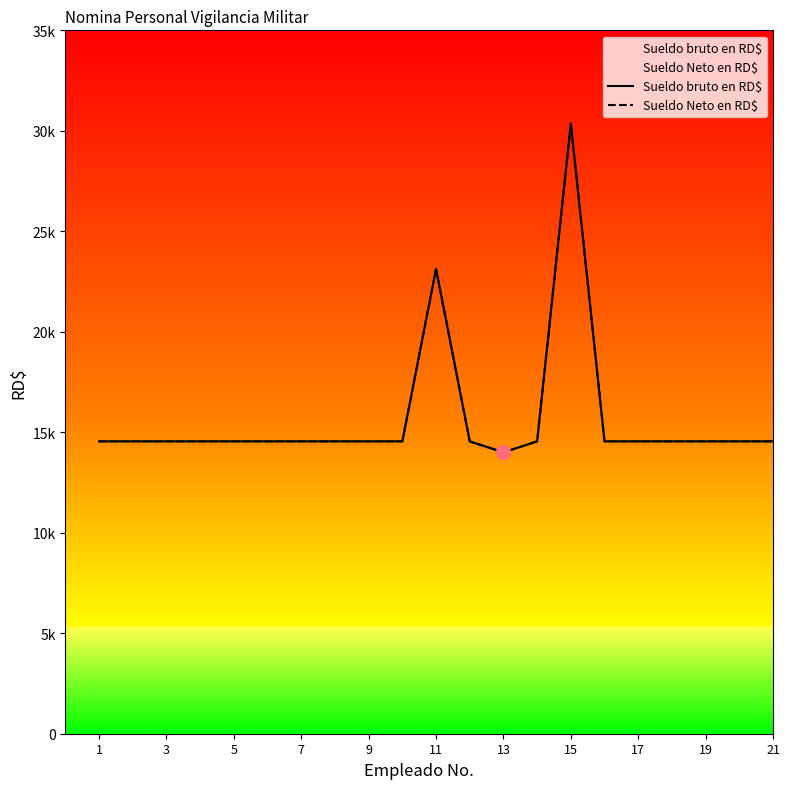

At how many categories does at least one series exceed 25064?

1